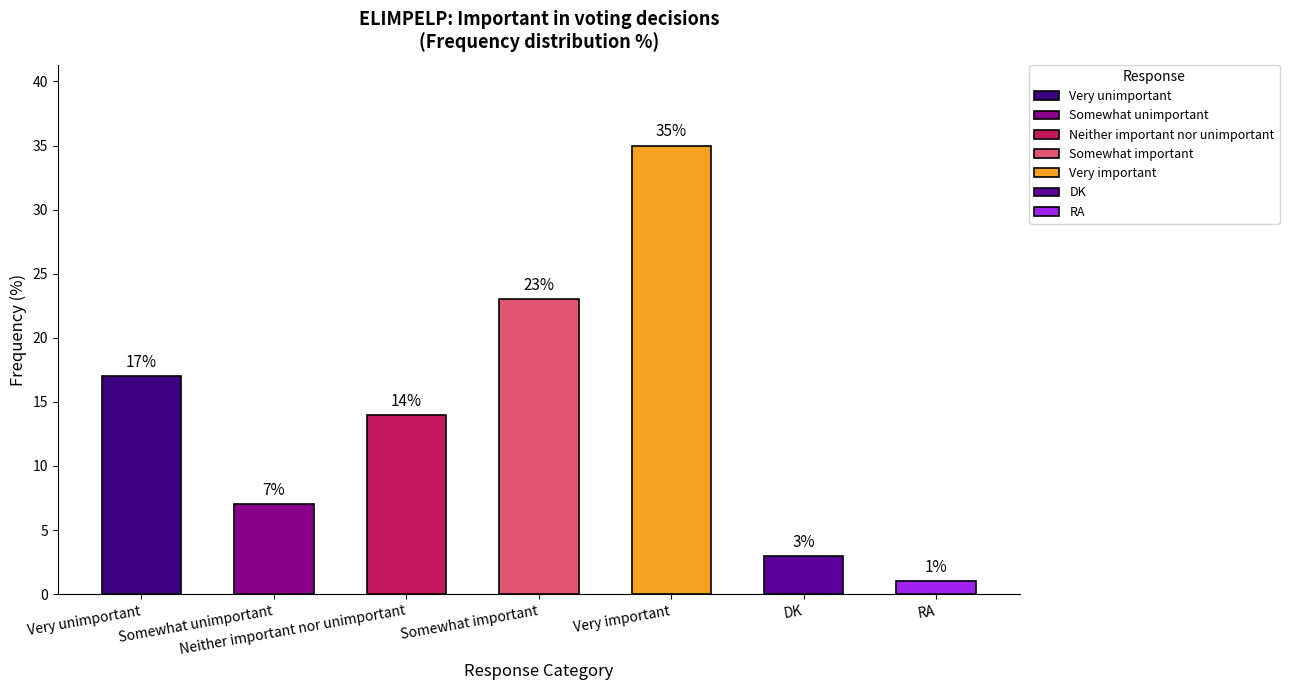

What is the label of the 5th bar from the left?

Very important